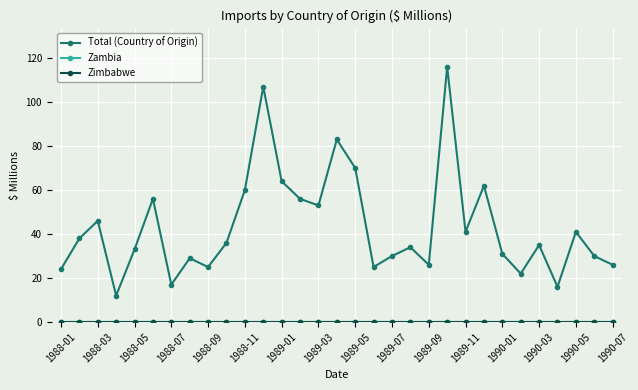

Does the chart have visible grid lines?

Yes